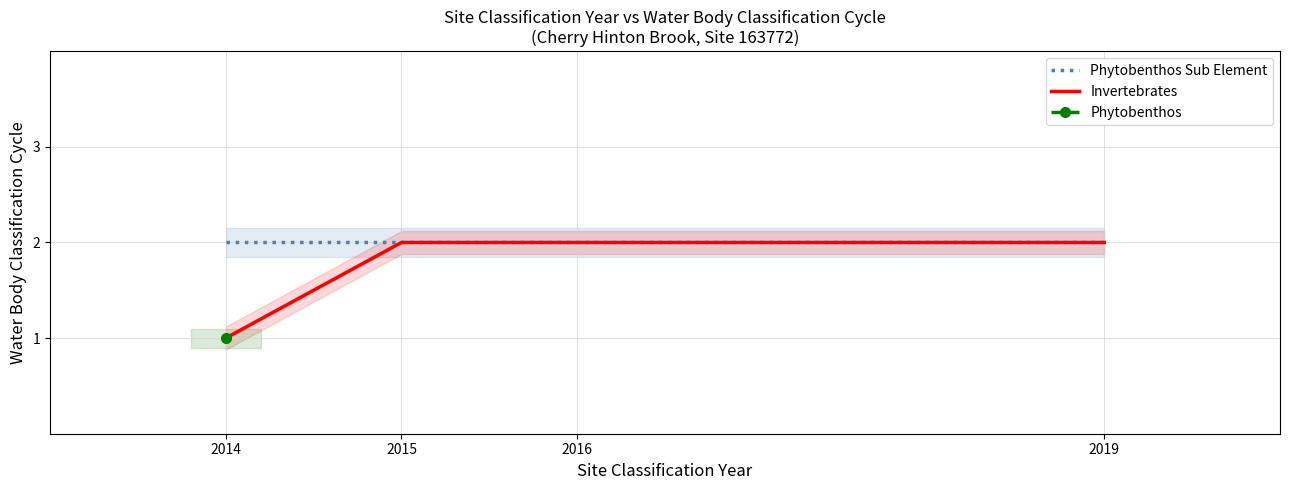

What is the sum of all Phytobenthos Sub Element values?

8